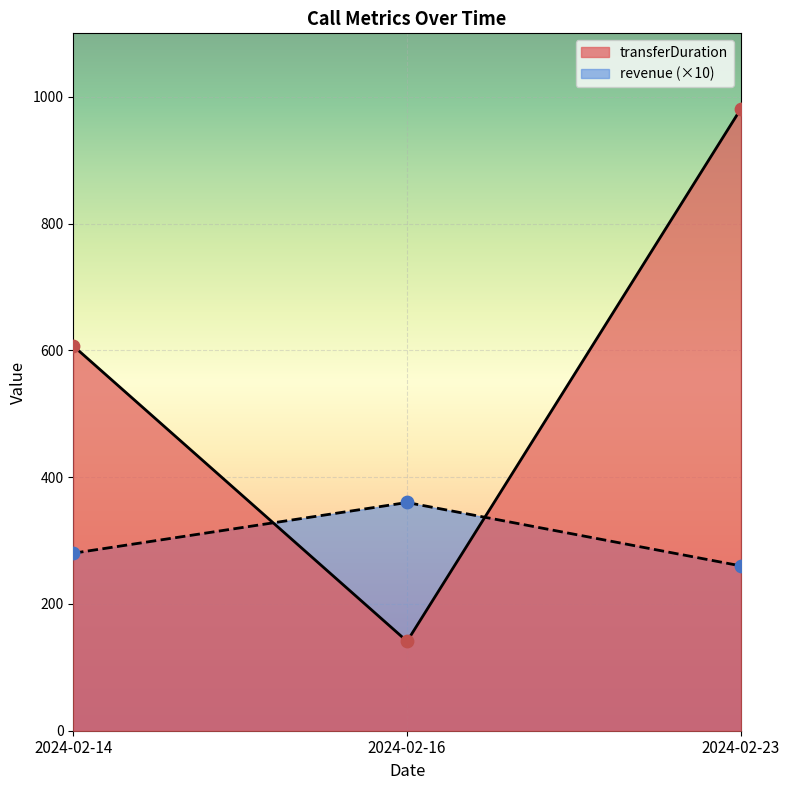

Which series has the largest total across all categories?

transferDuration